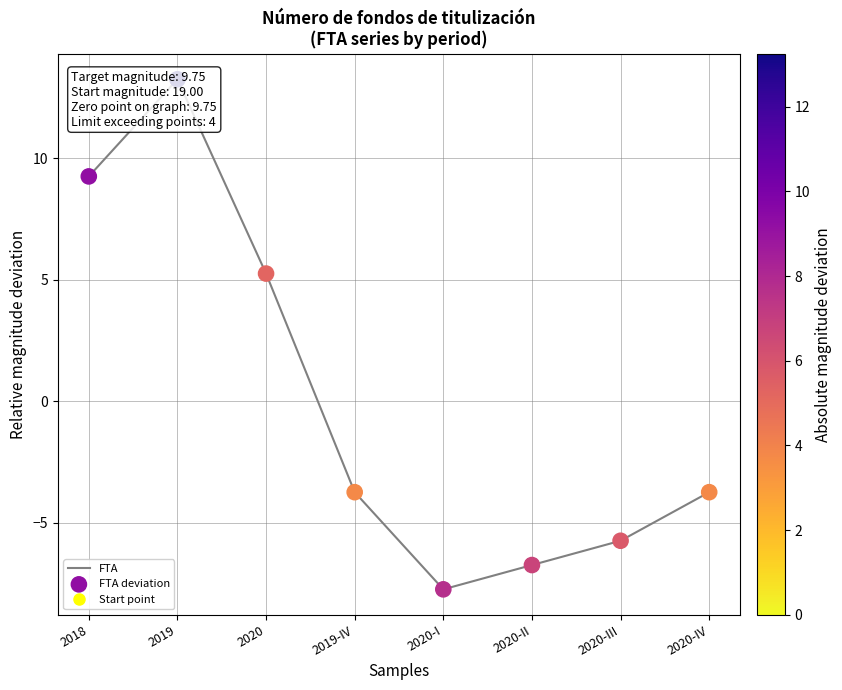

At how many categories does at least one series exceed 7?

2